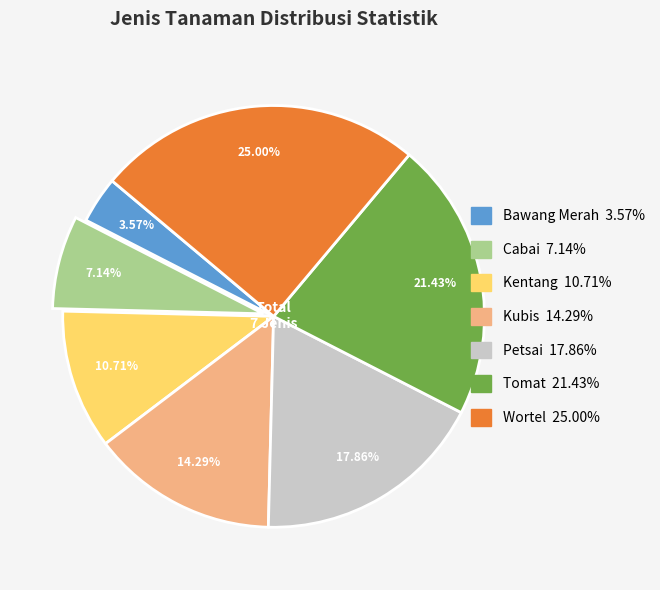

What percentage is the Kubis slice, to the nearest percent?

14%